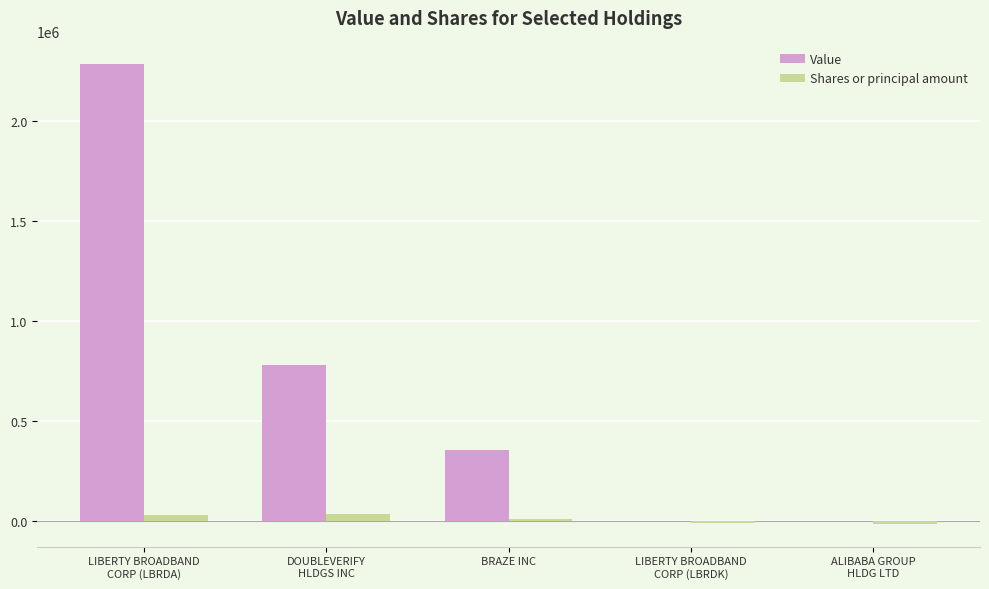

Where does the Value series first go above 357000?

LIBERTY BROADBAND
CORP (LBRDA)